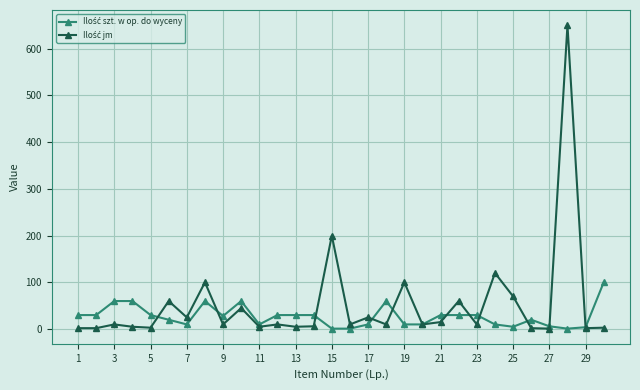

What is the greatest value displayed?

650